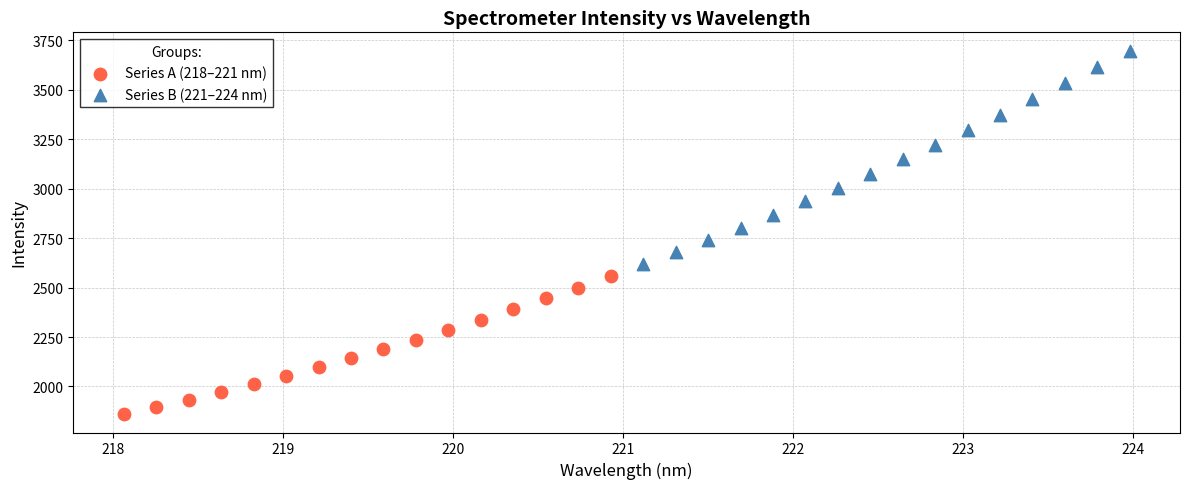

Which series reaches the maximum Y coordinate?

Series B (221–224 nm)